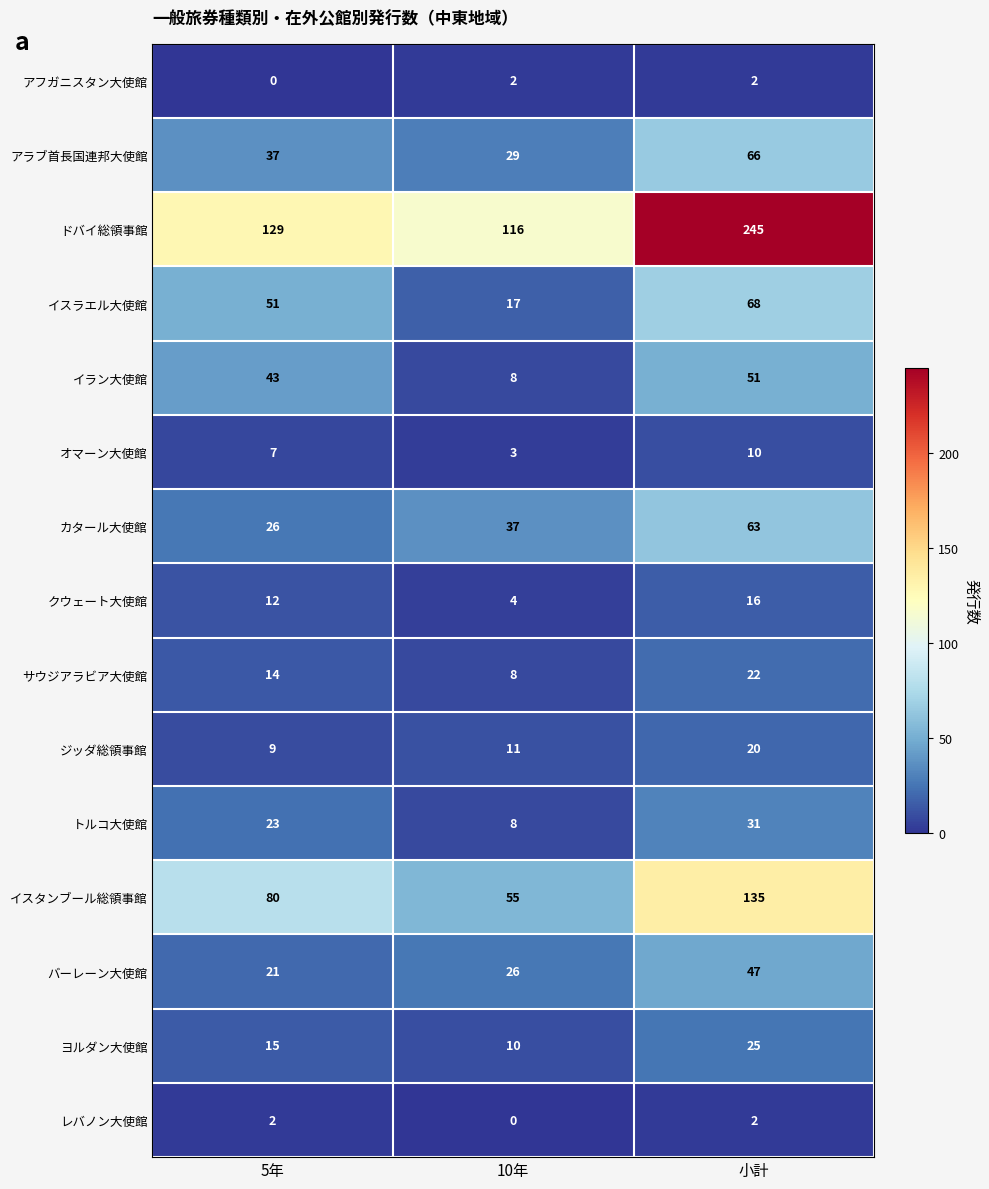

Which category has the lowest value in the バーレーン大使館 series?

5年